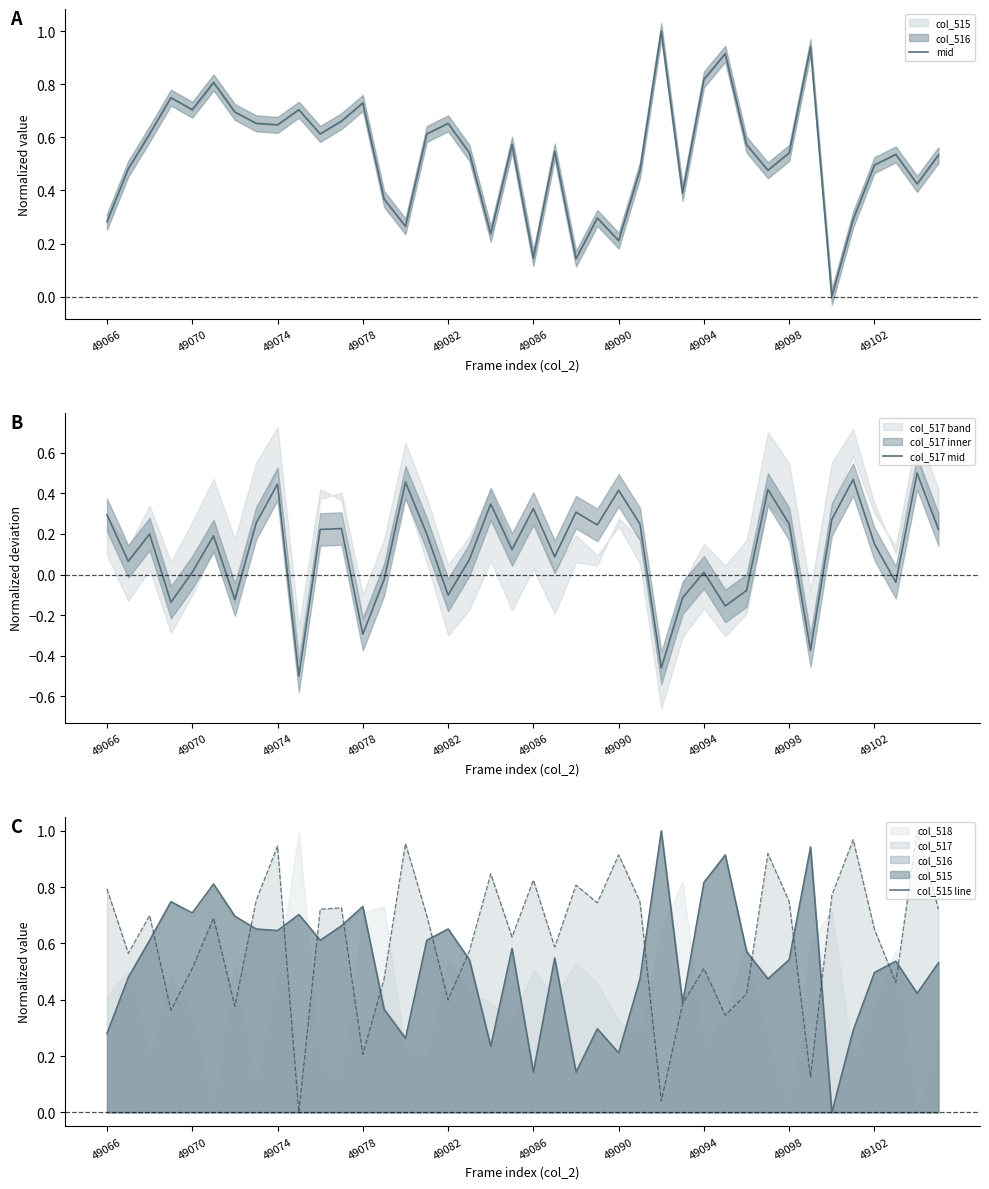

What is the highest value of the mid series?

1.0